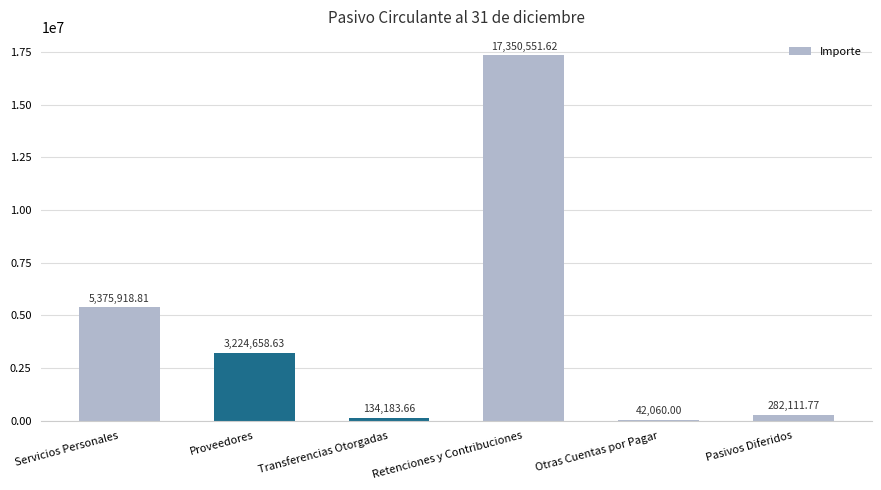

What is the sum of all values?

26409484.5